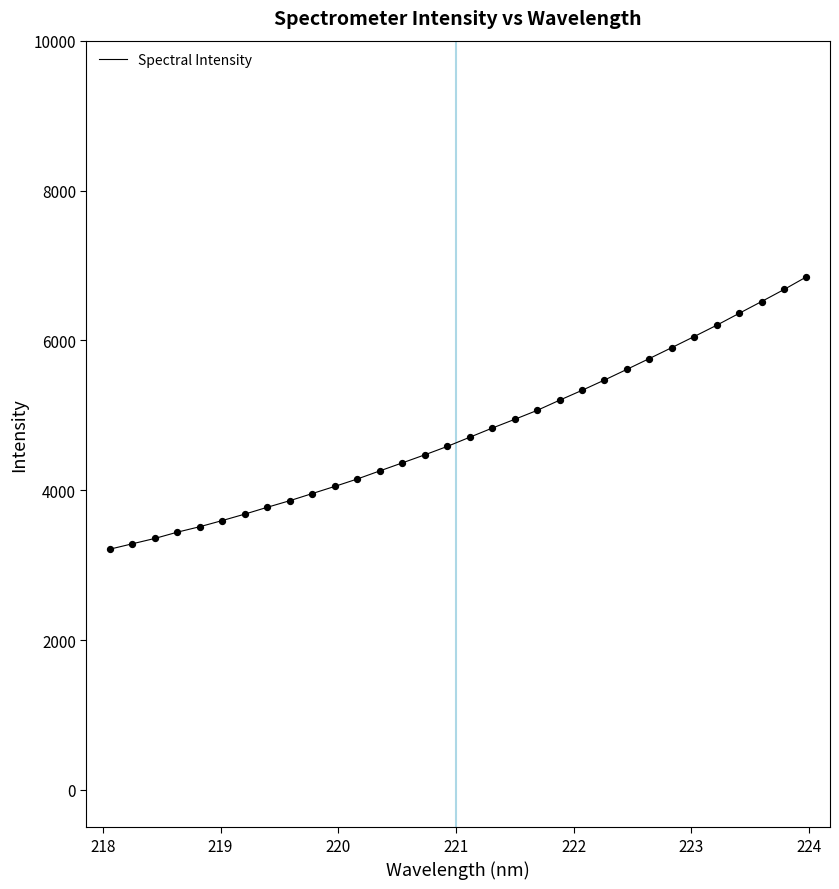

What is the smallest value displayed?

3213.3